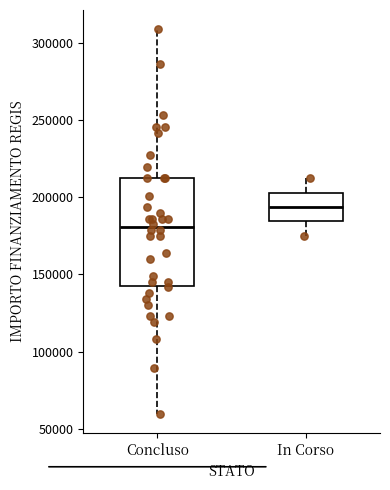

Reading left to right, transcribe this box plot: for each box, give where its median line is, the range the box spans, and where its two whiskers end, as read against the y-axis. The values are not printed on the chart, so give them approximately, as read against the axis.

Concluso: median 180000, box 145000 to 210000, whiskers 60000 to 310000
In Corso: median 195000, box 185000 to 205000, whiskers 175000 to 210000